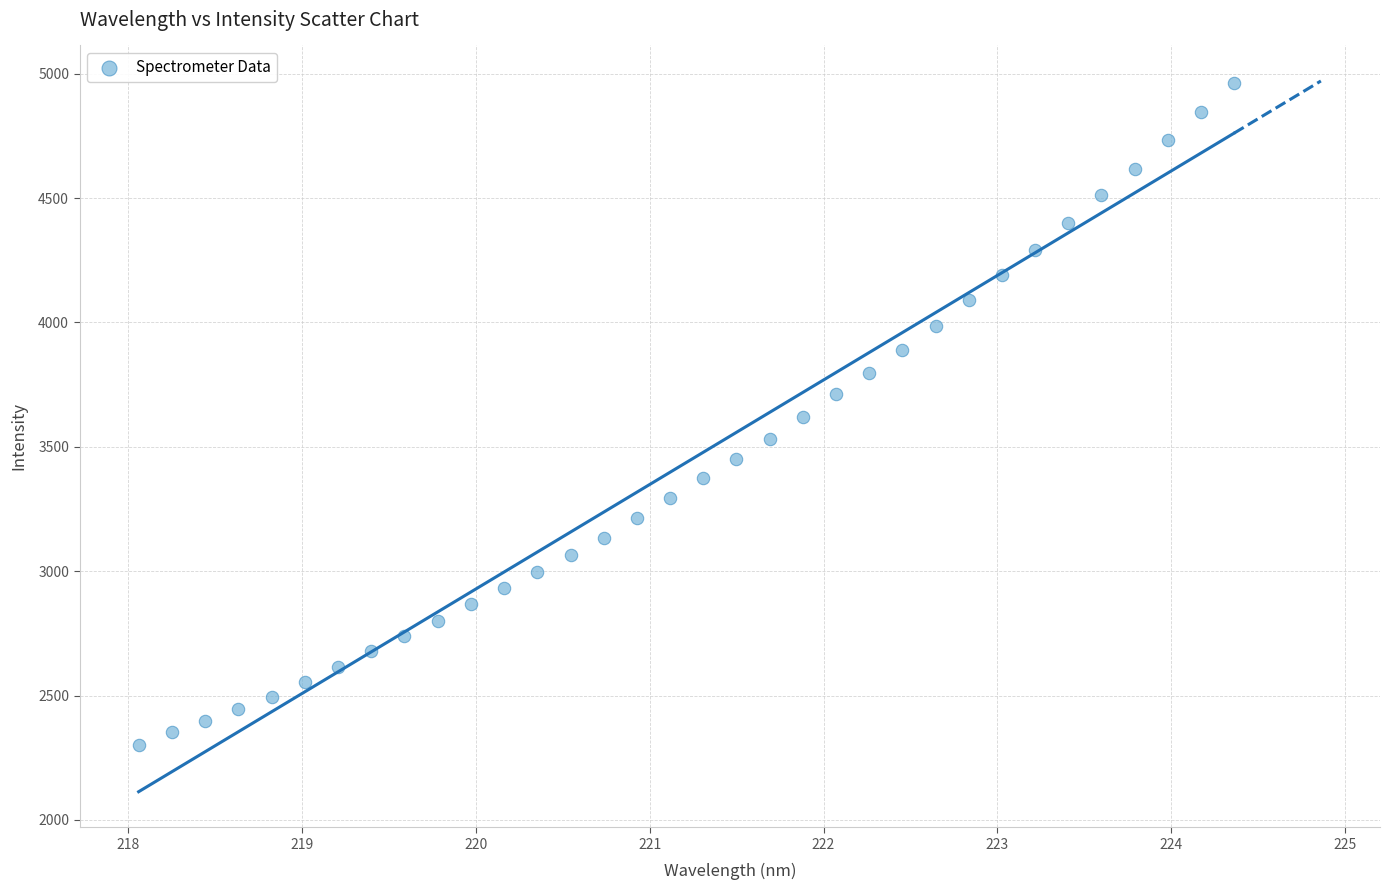

What is the range of Y values (max minus min)?

2660.4